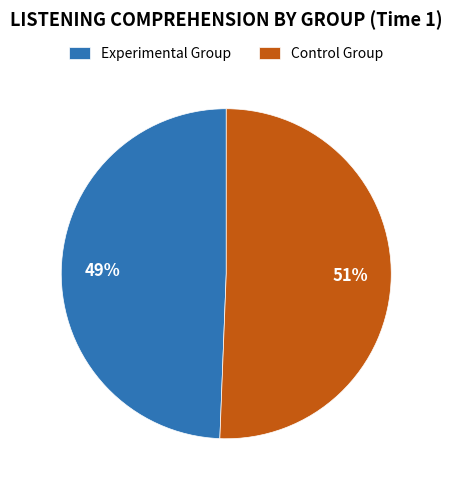

Is it true that Control Group is 60% of the pie?

False